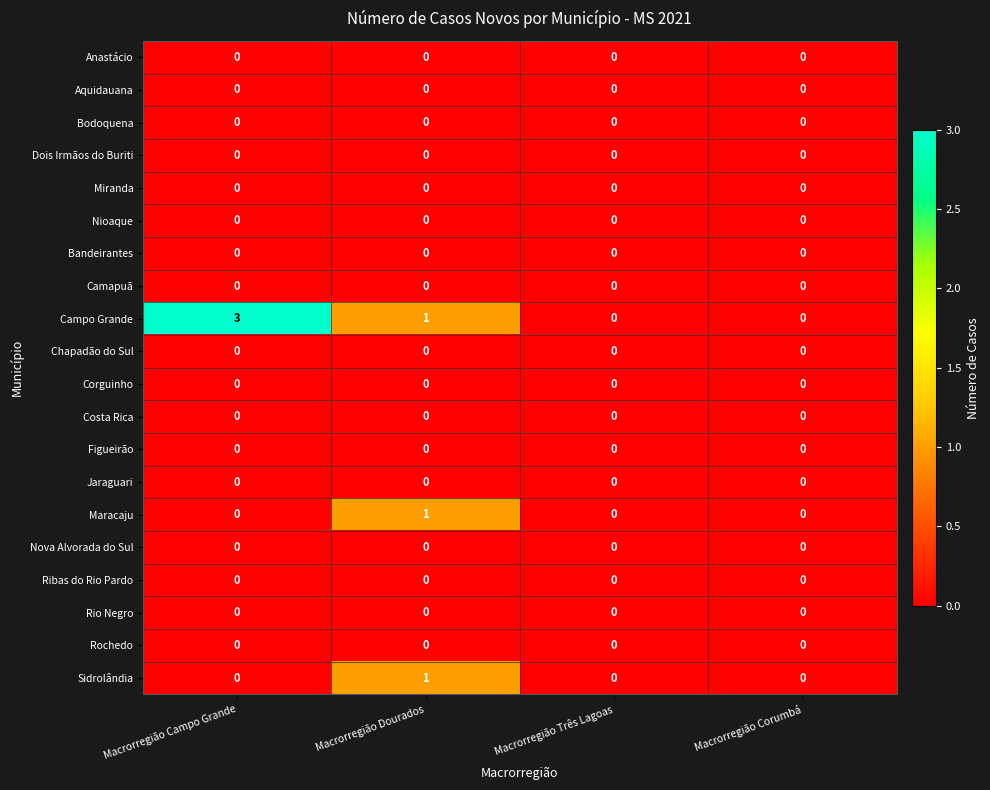

What is the maximum value shown in the chart?

3